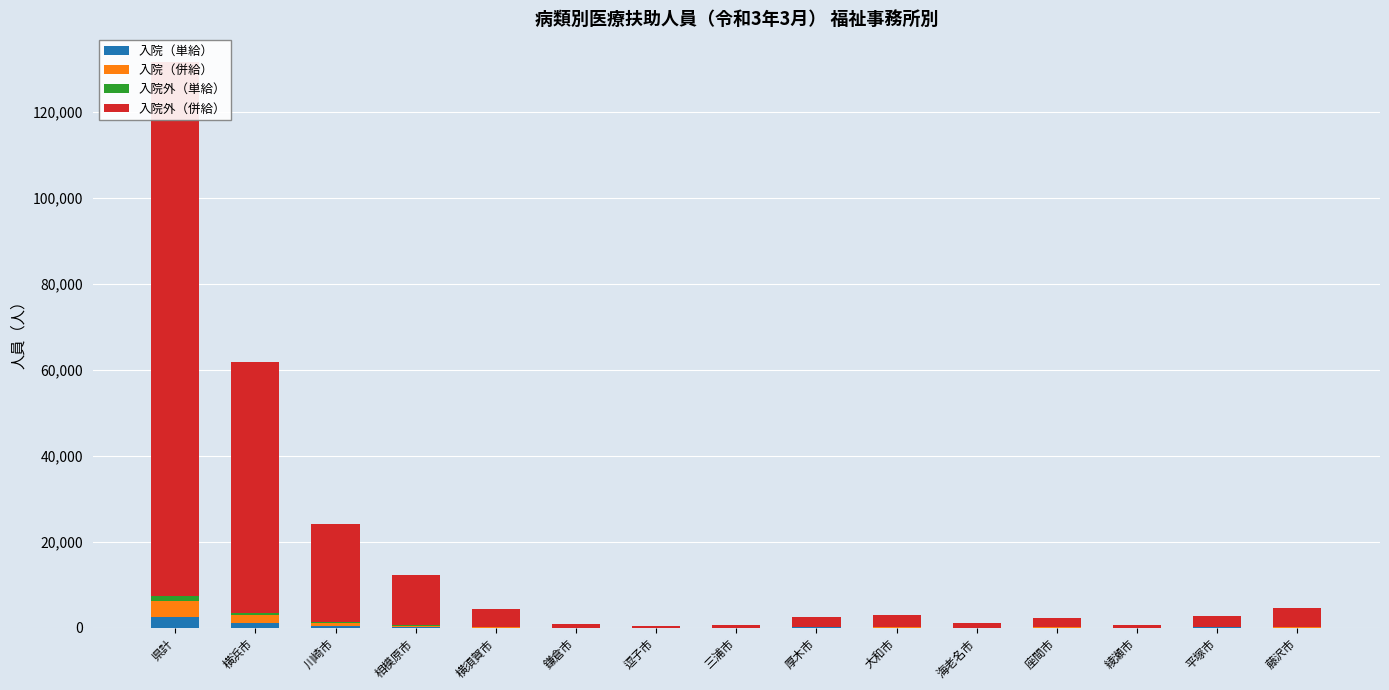

At how many categories does at least one series exceed 13515?

3